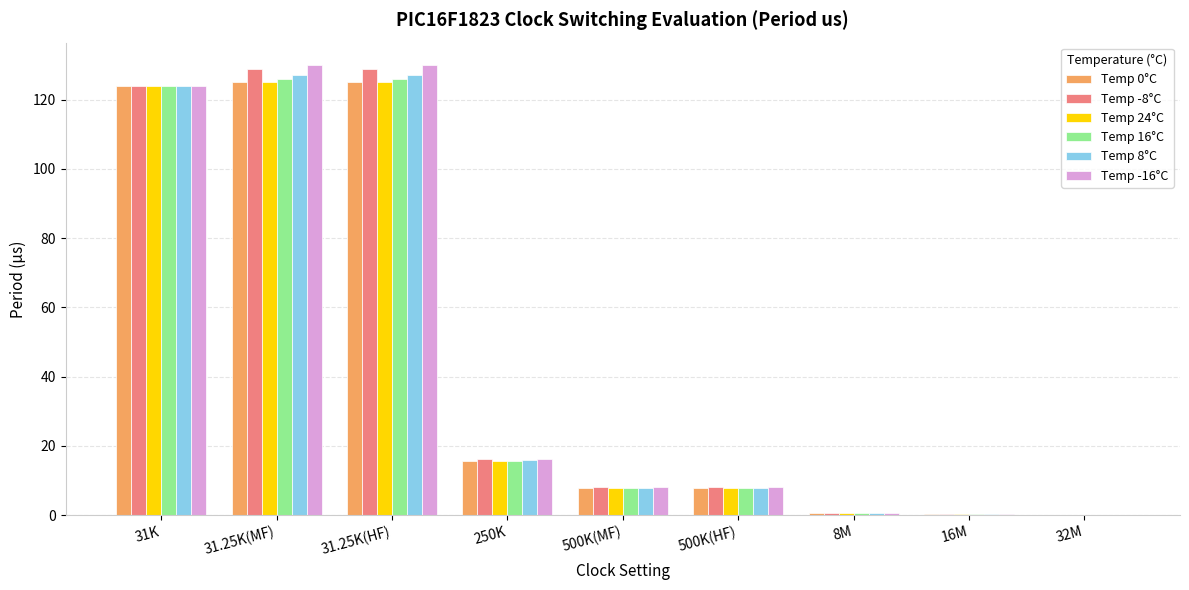

Which series has the largest range (max minus min)?

Temp -16°C